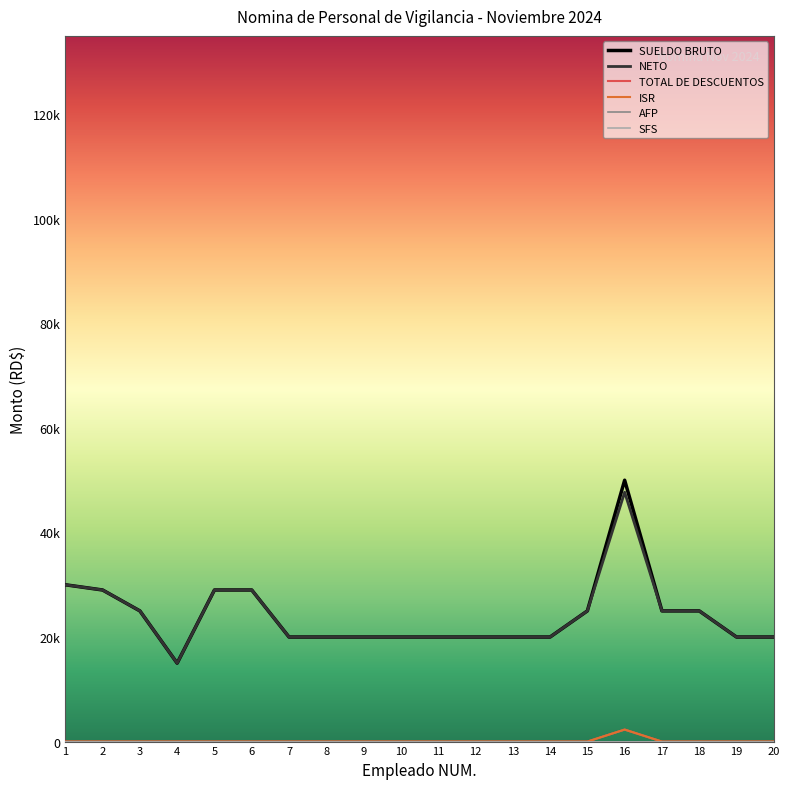

Rank the series by their maximum value, from highest to lowest.

SUELDO BRUTO, NETO, TOTAL DE DESCUENTOS, ISR, AFP, SFS